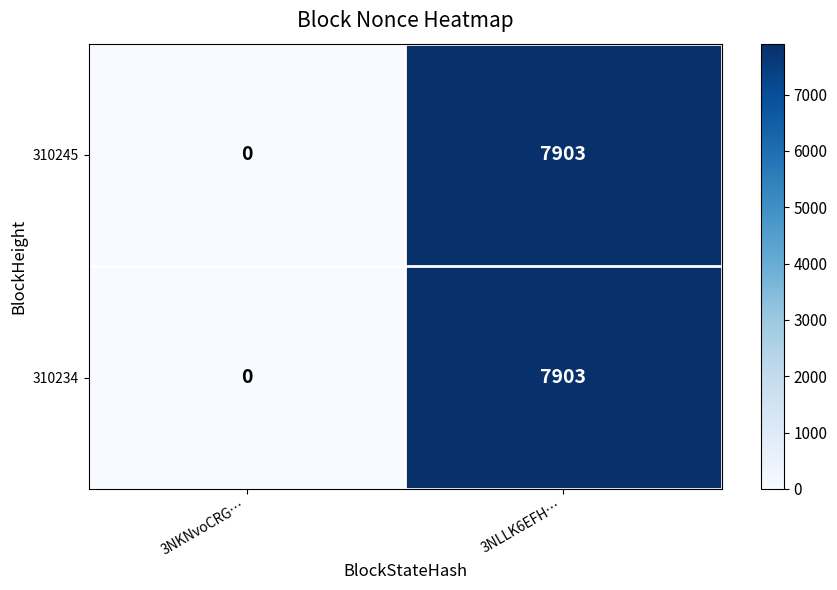

What is the difference between the 310234 values at 3NKNvoCRG… and 3NLLK6EFH…?

7903